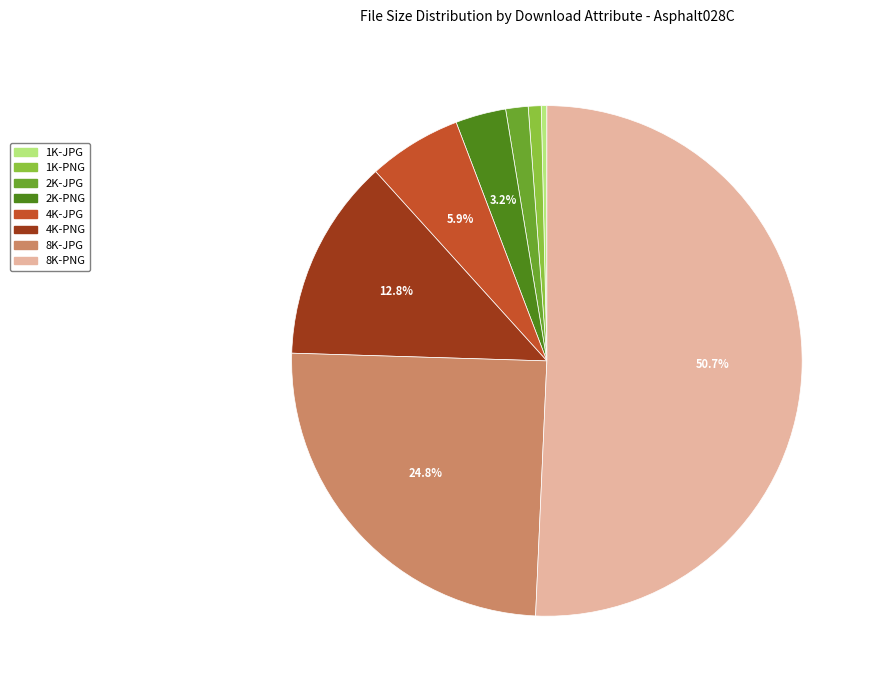

To the nearest percent, what is the difference between the 4K-JPG and 1K-PNG slice percentages?

5%